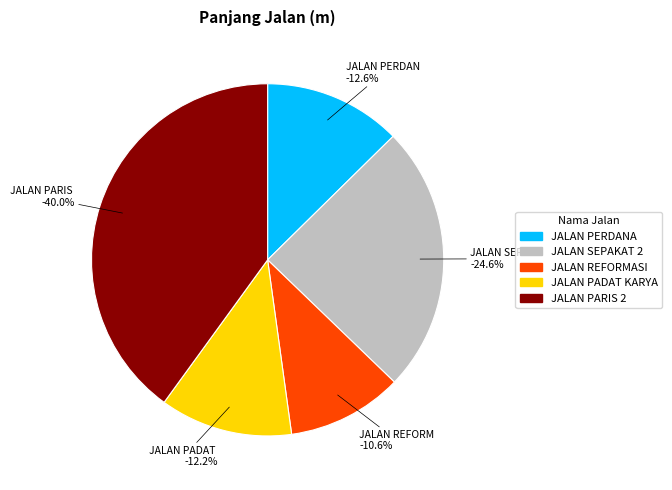

How many segments does this pie chart have?

5